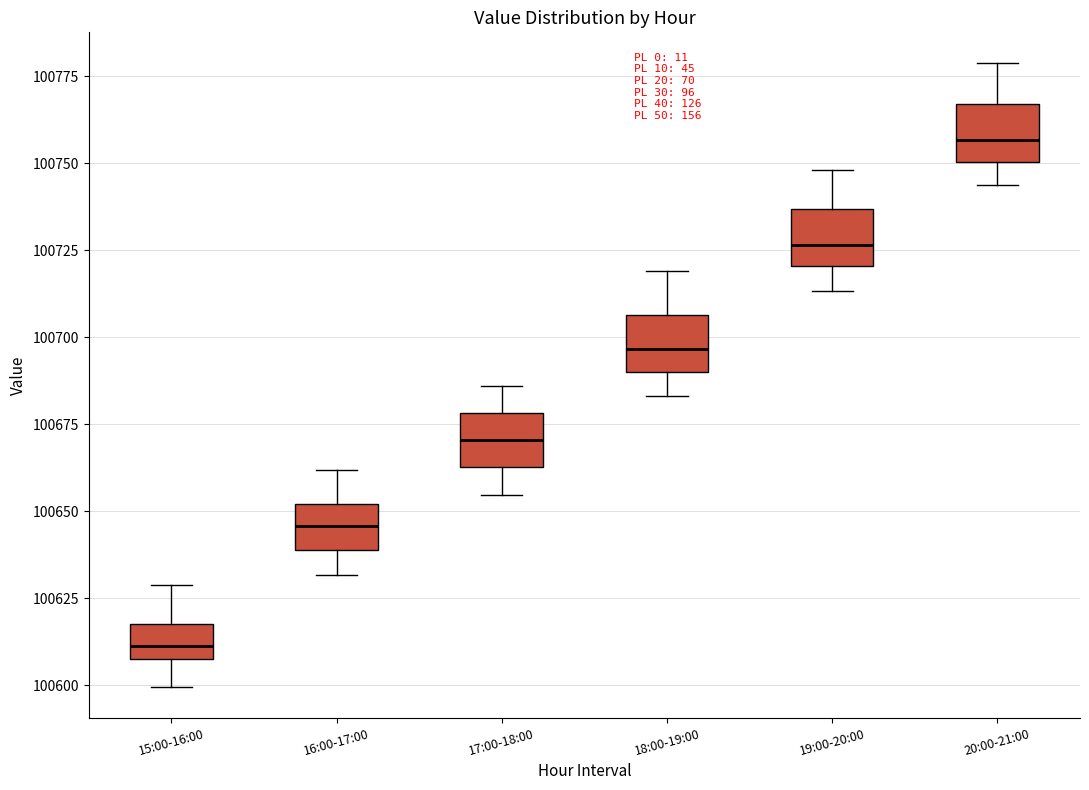

Reading left to right, transcribe this box plot: for each box, give where its median line is, the range the box spans, and where its two whiskers end, as read against the y-axis. The values are not printed on the chart, so give them approximately, as read against the axis.

15:00-16:00: median 100610 (inside the box), box 100610 to 100620, whiskers 100600 to 100630
16:00-17:00: median 100645, box 100640 to 100650, whiskers 100630 to 100660
17:00-18:00: median 100670, box 100665 to 100680, whiskers 100655 to 100685
18:00-19:00: median 100695, box 100690 to 100705, whiskers 100685 to 100720
19:00-20:00: median 100725, box 100720 to 100735, whiskers 100715 to 100750
20:00-21:00: median 100755, box 100750 to 100765, whiskers 100745 to 100780